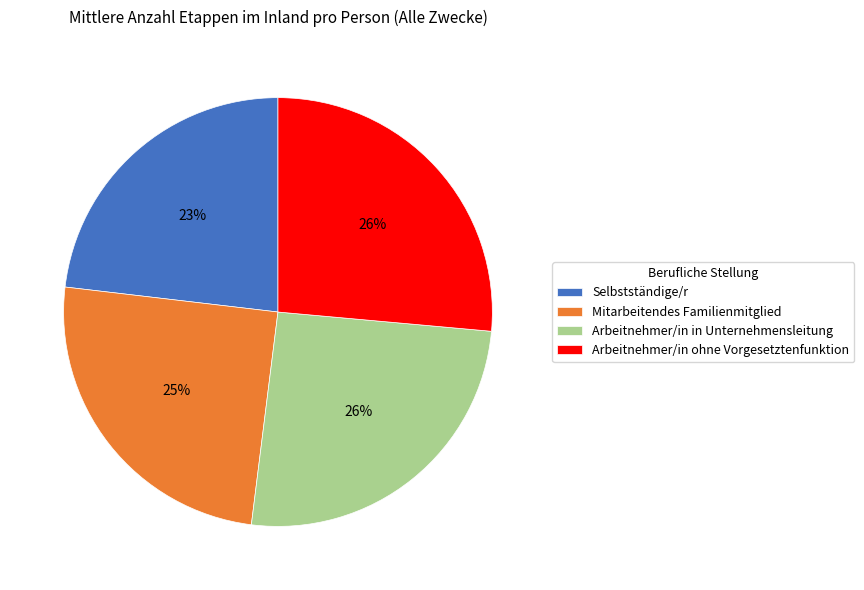

To the nearest percent, what percentage of the pie is Arbeitnehmer/in in Unternehmensleitung?

26%